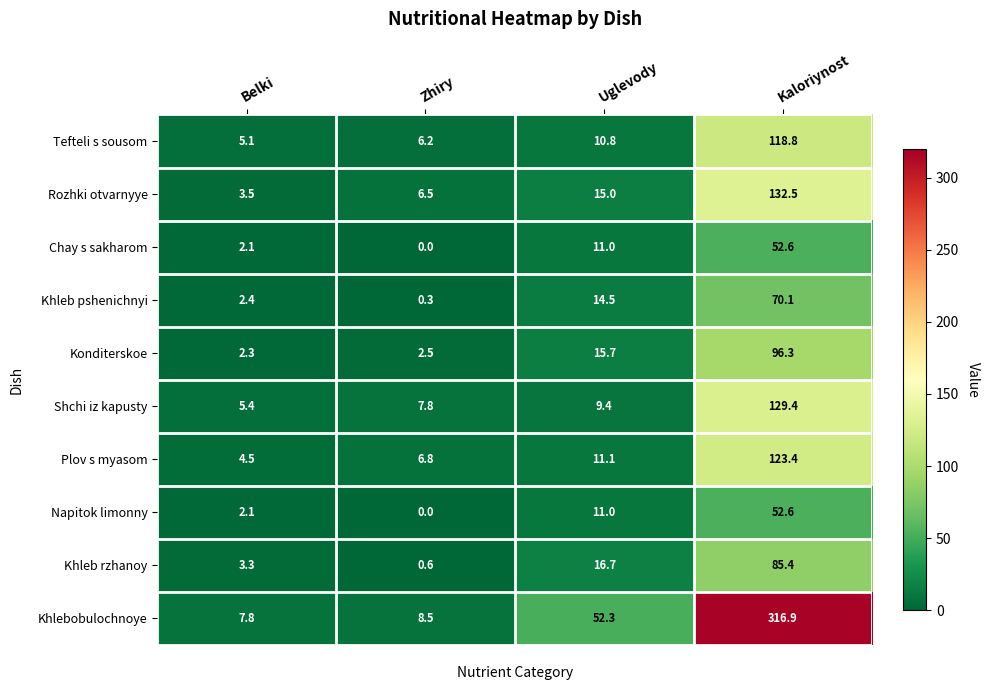

At which category does the chart reach its minimum across all series?

Zhiry